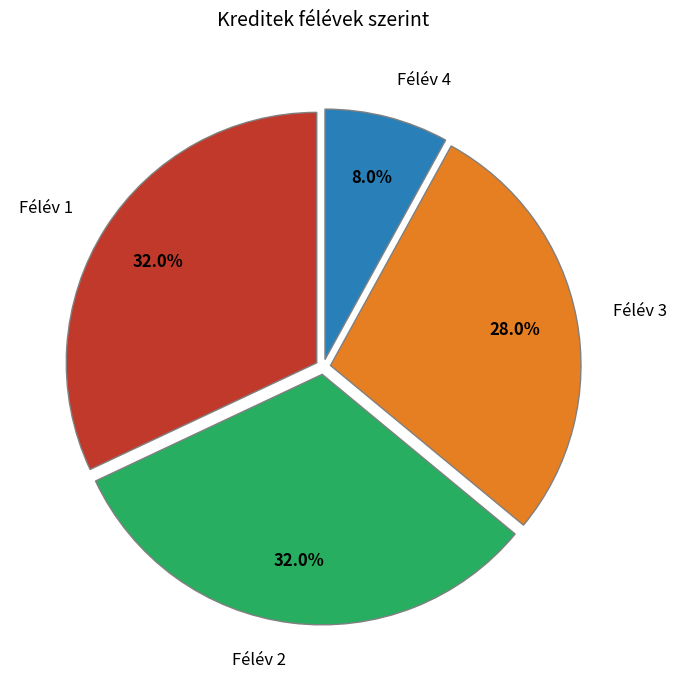

The Félév 1 slice represents 32% of the pie. True or false?

True